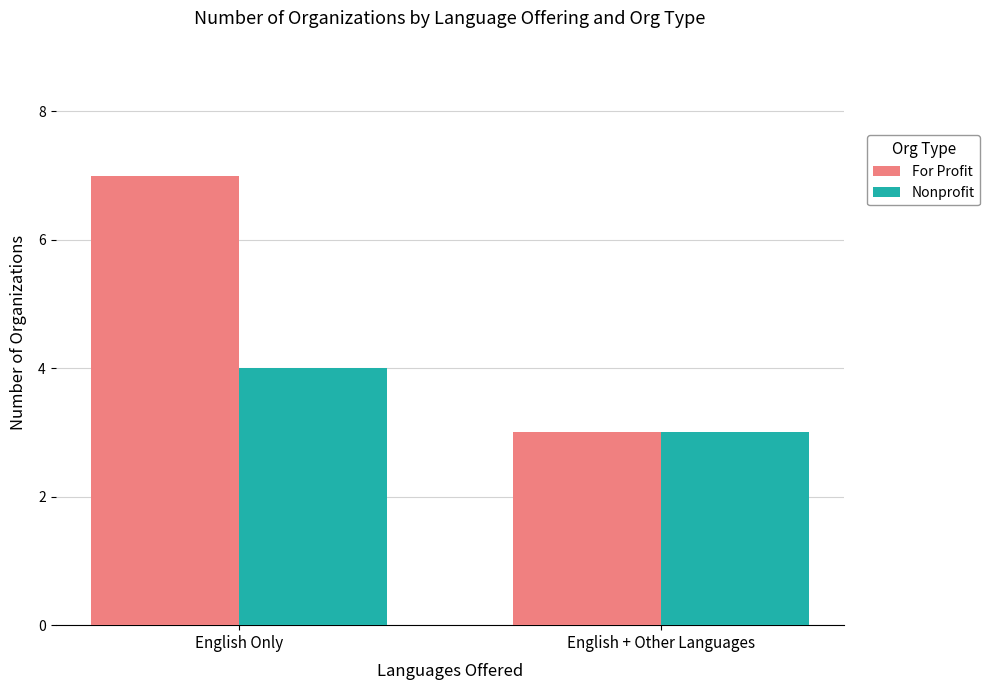

At which category does the chart reach its peak across all series?

English Only